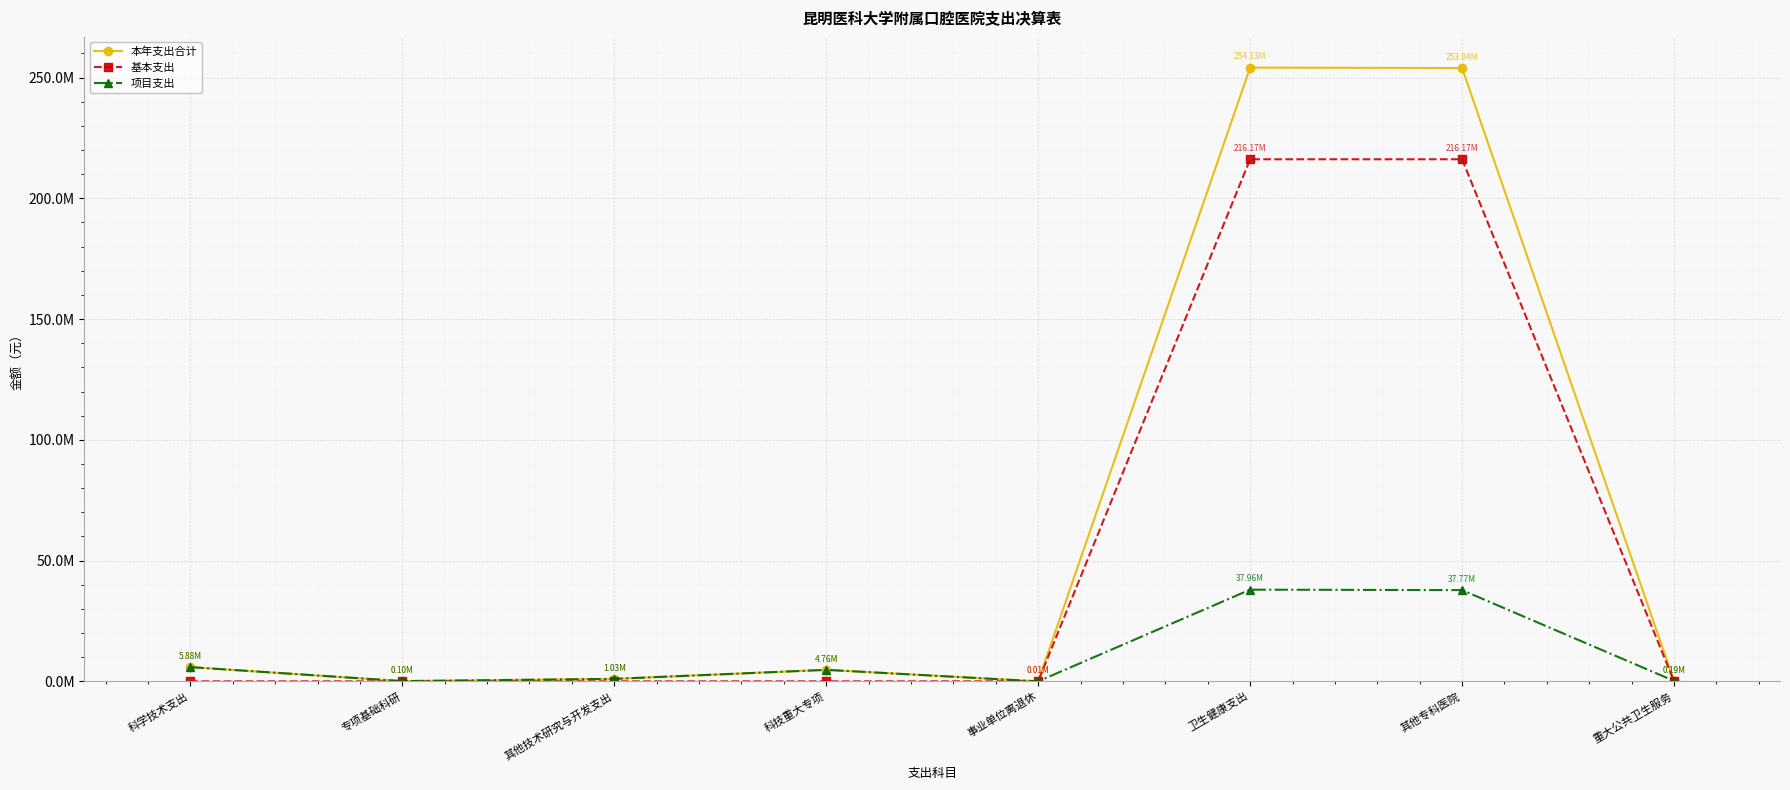

At how many categories does at least one series exceed 215170347?

2